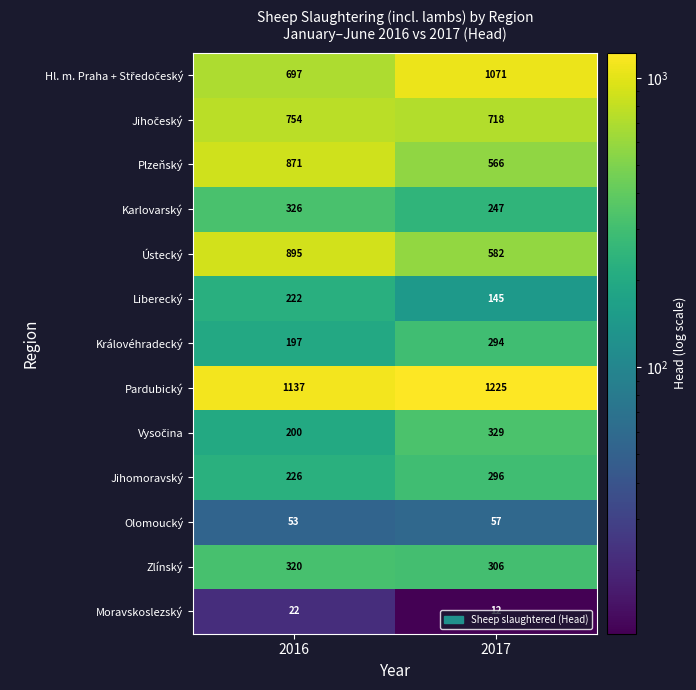

Is it true that Pardubický equals 1848 at 2016?

False